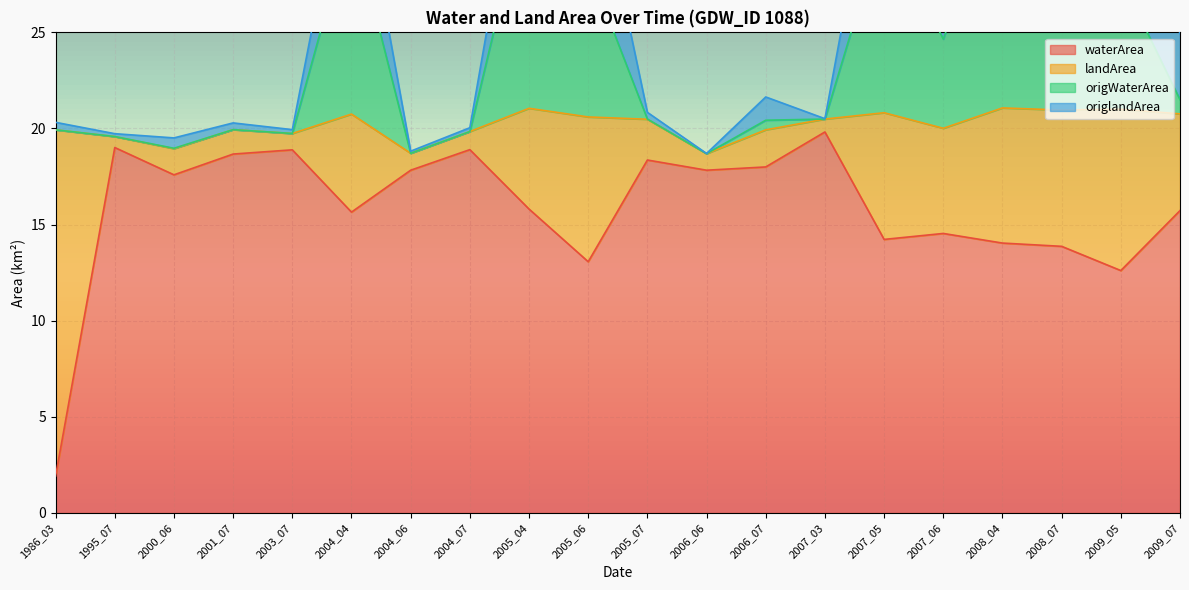

At which category is the sum across all series the highest?

2005_04